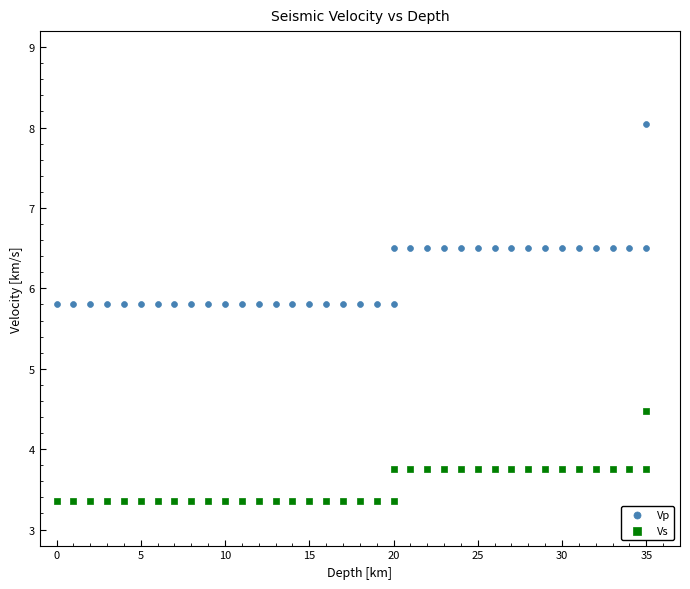

What is the X range (max minus min) for the scatter plot?

35.0